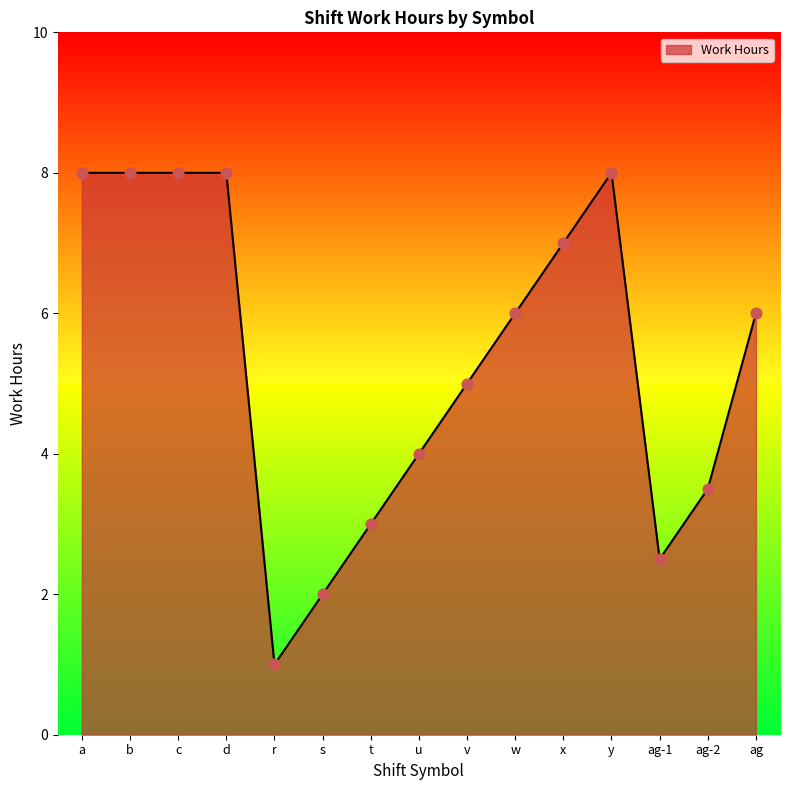

What is the change in value from u to x?

+3.0